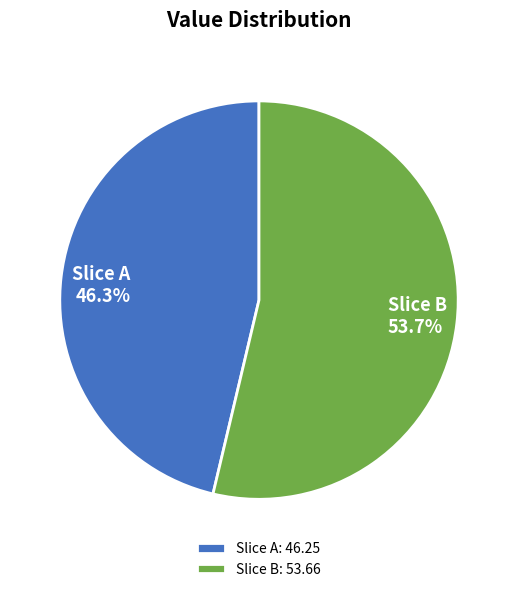

What portion of the pie excludes Slice A?

53.7%